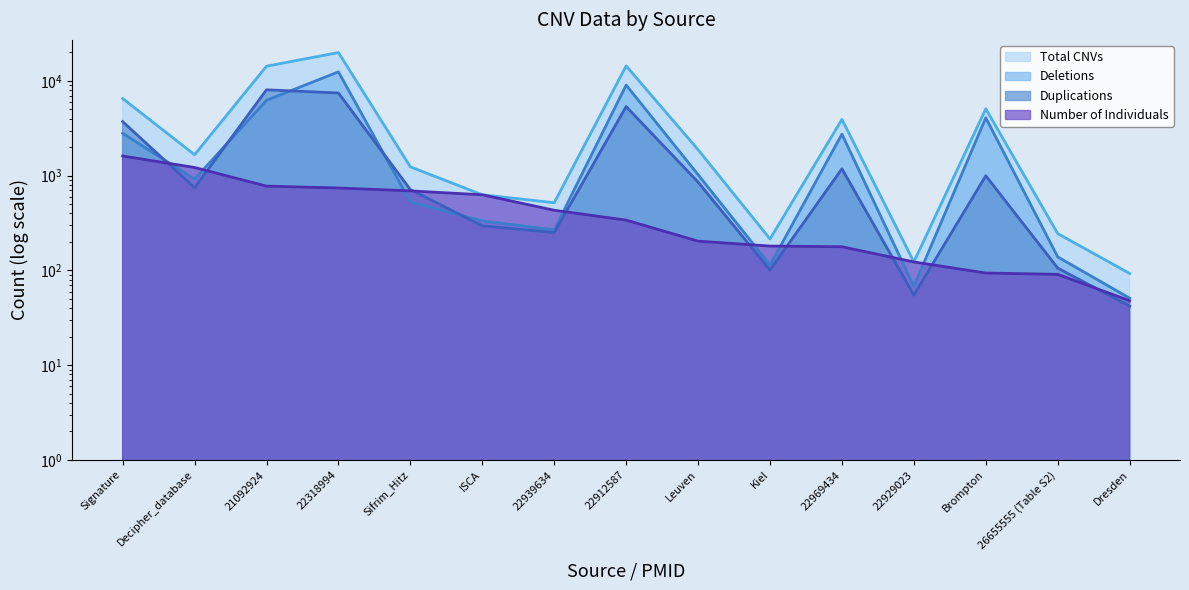

What is the spread (max minus min) of values at 22929023?

68